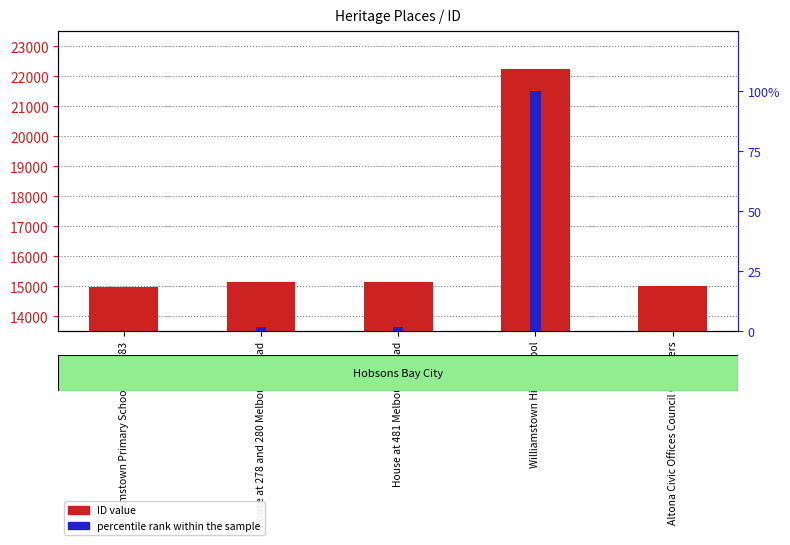

Reading right to left, what are all the values shown in this chart?

ID value: 14999.0	22232.0	15131.0	15127.0	14989.0
percentile rank within the sample: 0.1	100.0	2.0	1.9	0.0